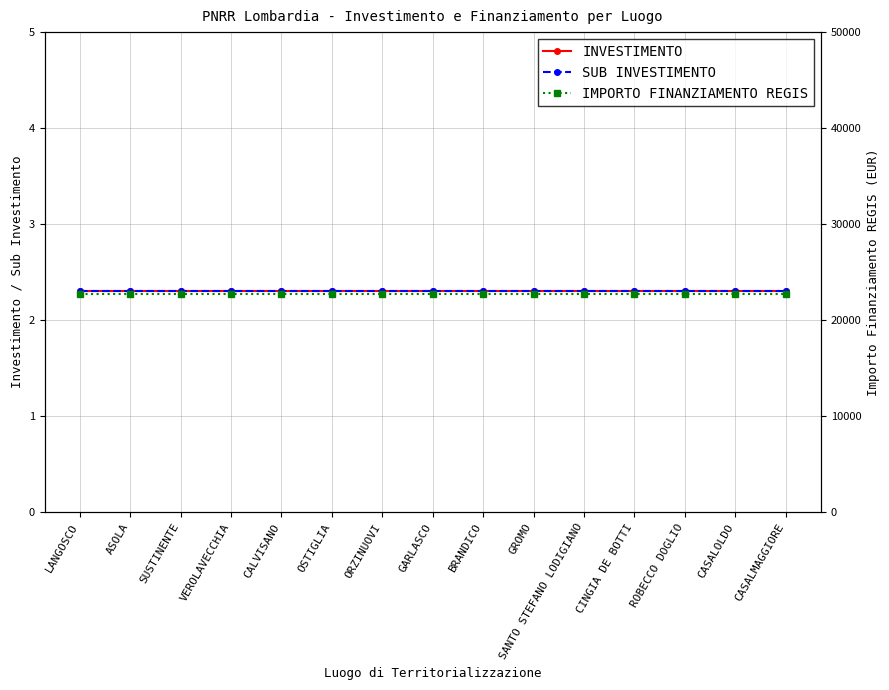

At which label is IMPORTO FINANZIAMENTO REGIS closest to 22750?

LANGOSCO